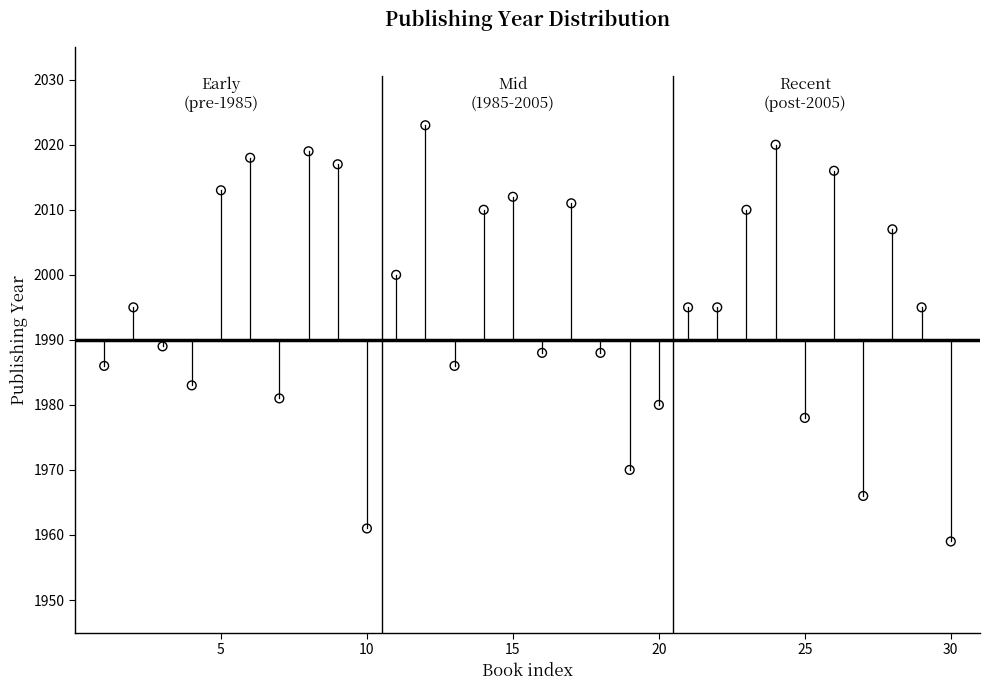

What Y value in the scatter plot is closest to 1991?

1989